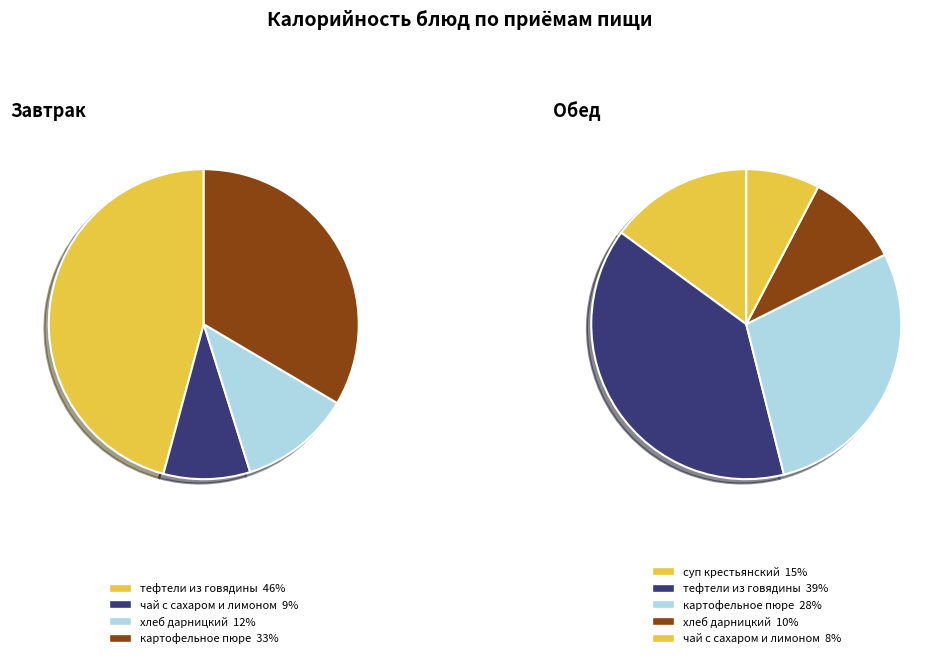

True or false: хлеб дарницкий (хлеб) accounts for 12% of the total.

True